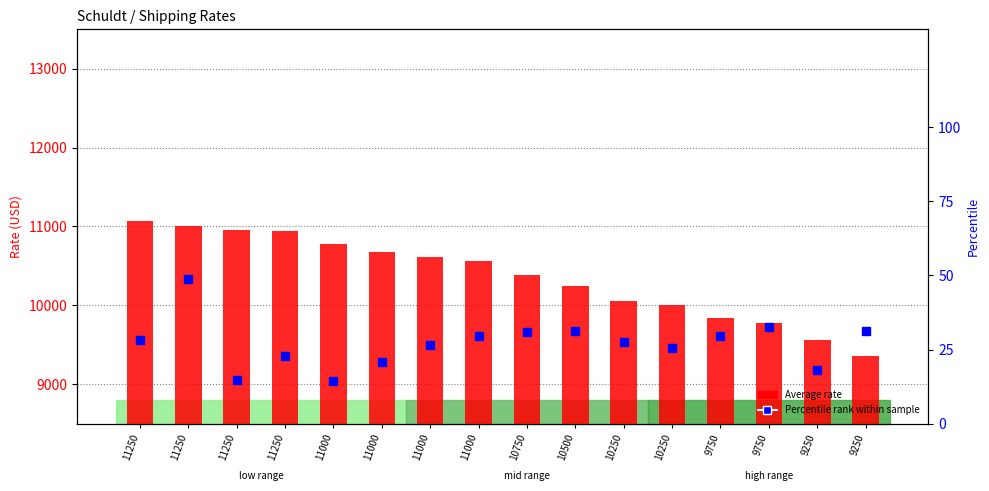

At how many categories does at least one series exceed 11059?

1